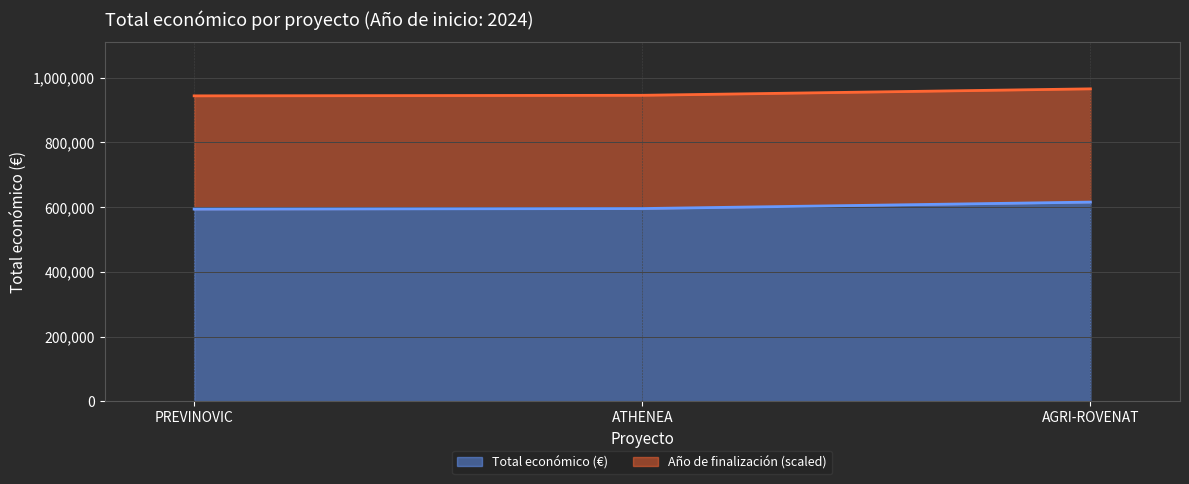

What is the greatest value displayed?

615375